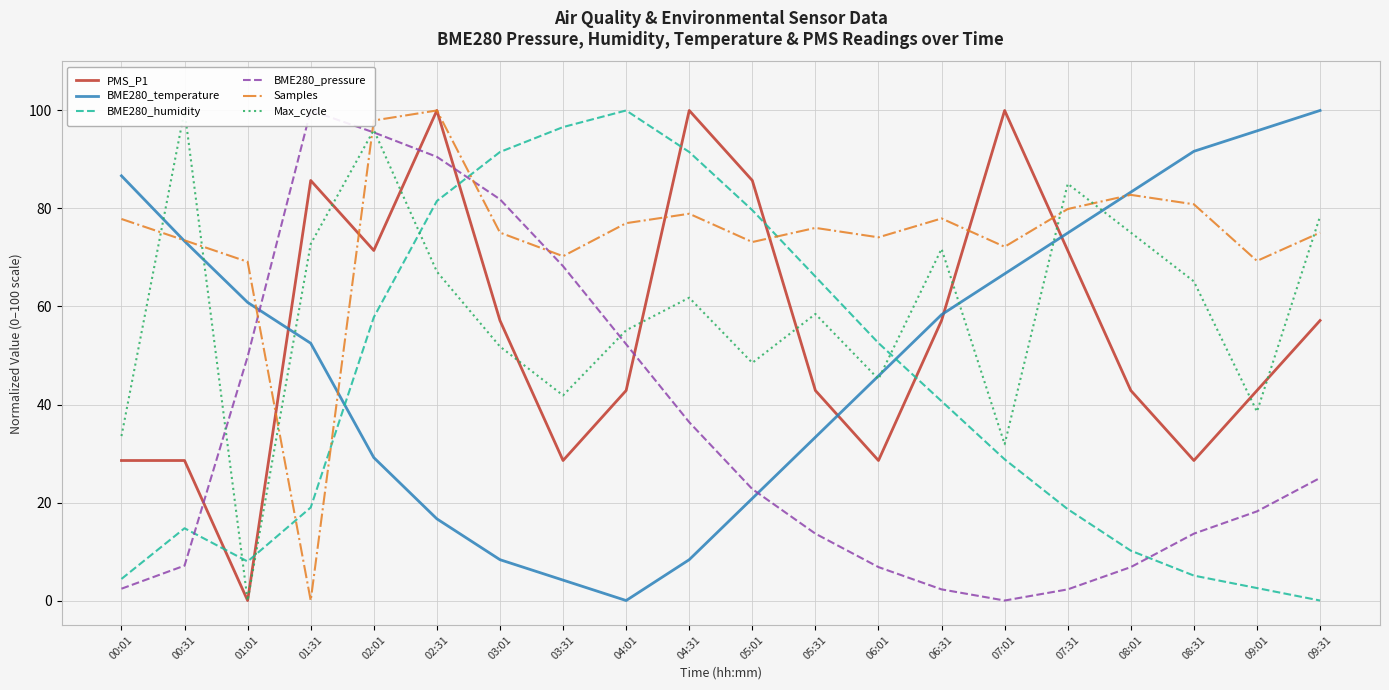

In BME280_pressure, how many points are lower than both neighbors (excluding endpoints)?

1